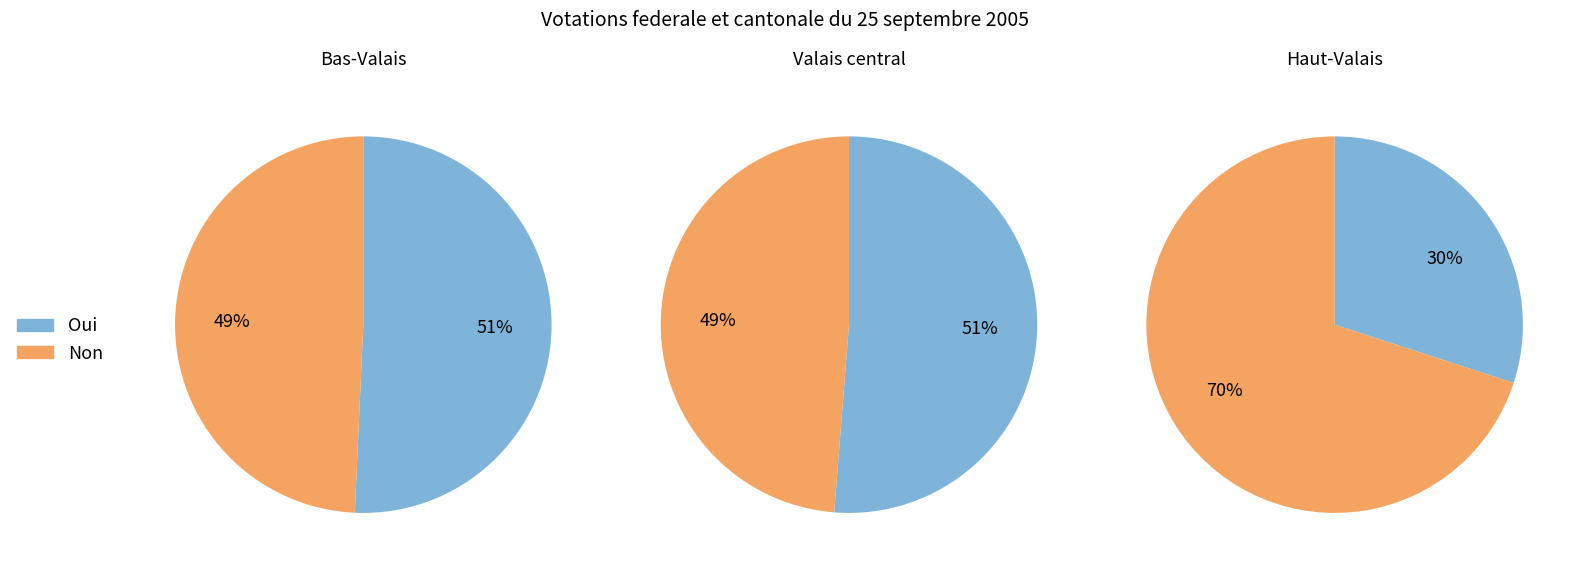

Which slice is the smallest?

Haut-Valais